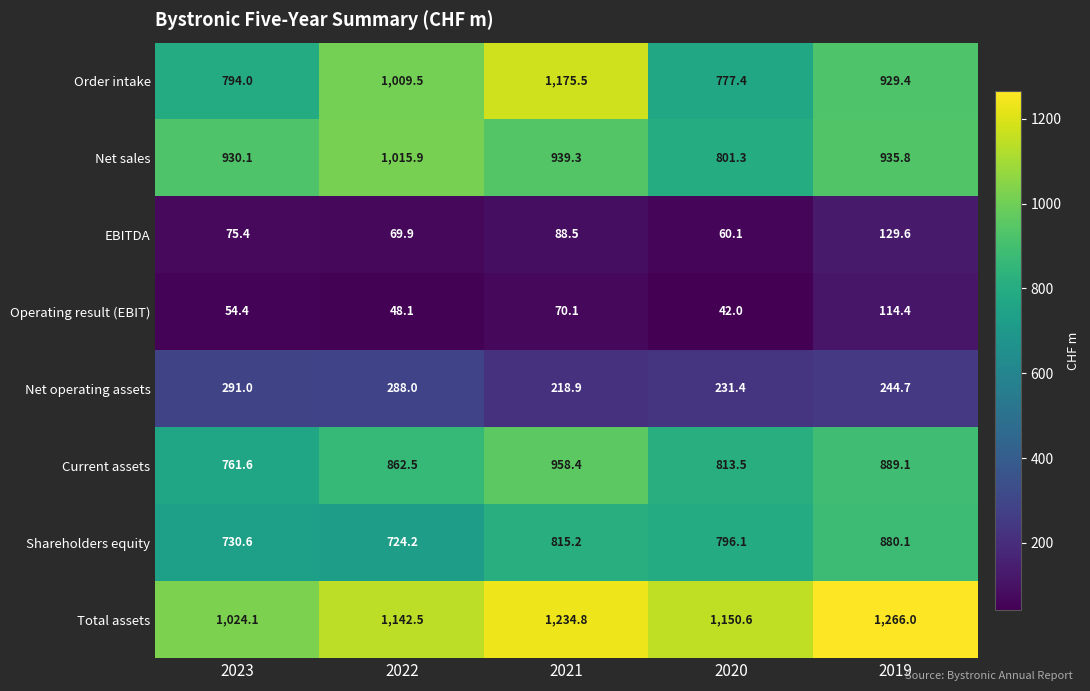

Which series has the widest spread of values?

Order intake